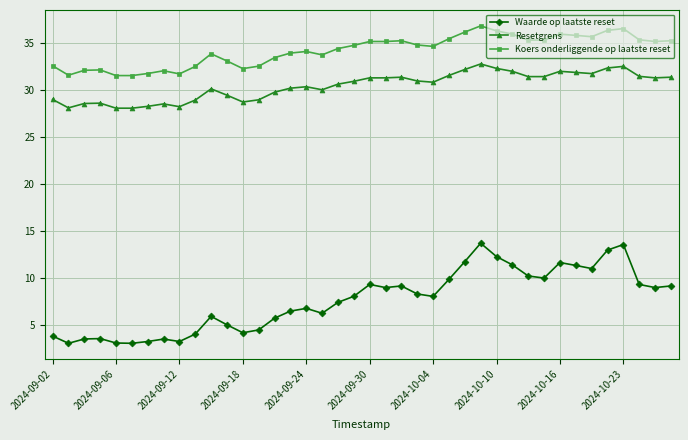

What is the maximum value for Resetgrens?

32.7